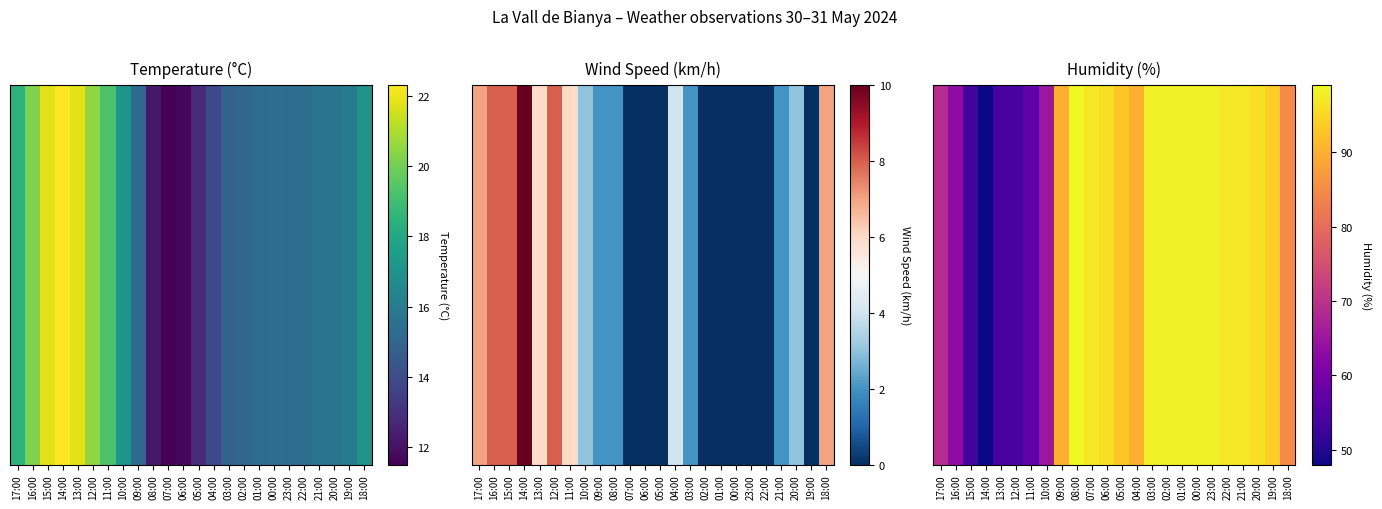

Which label corresponds to the largest value in the chart?

08:00